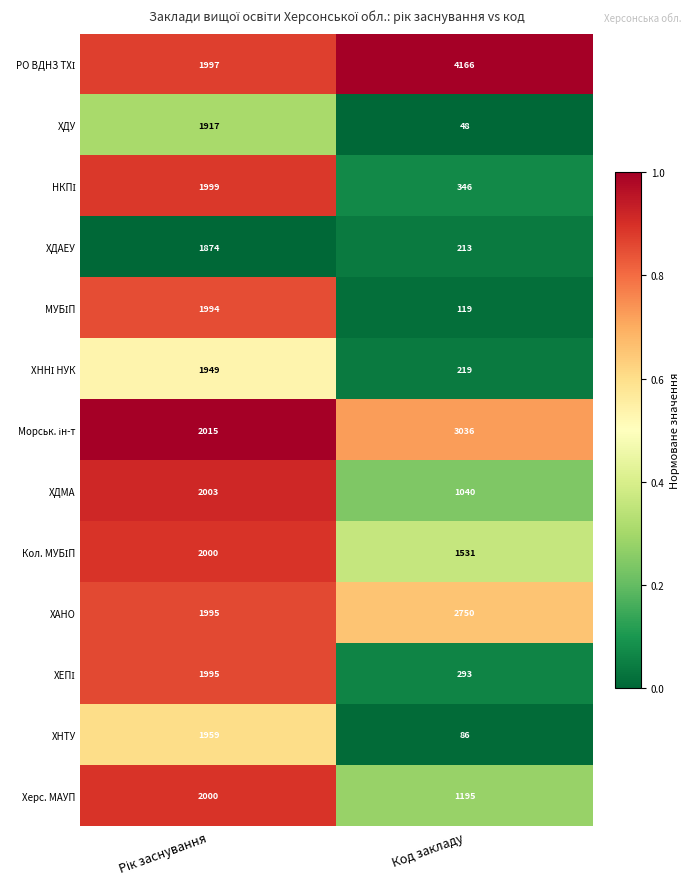

What is the difference between the highest and lowest values at Код закладу?

4118